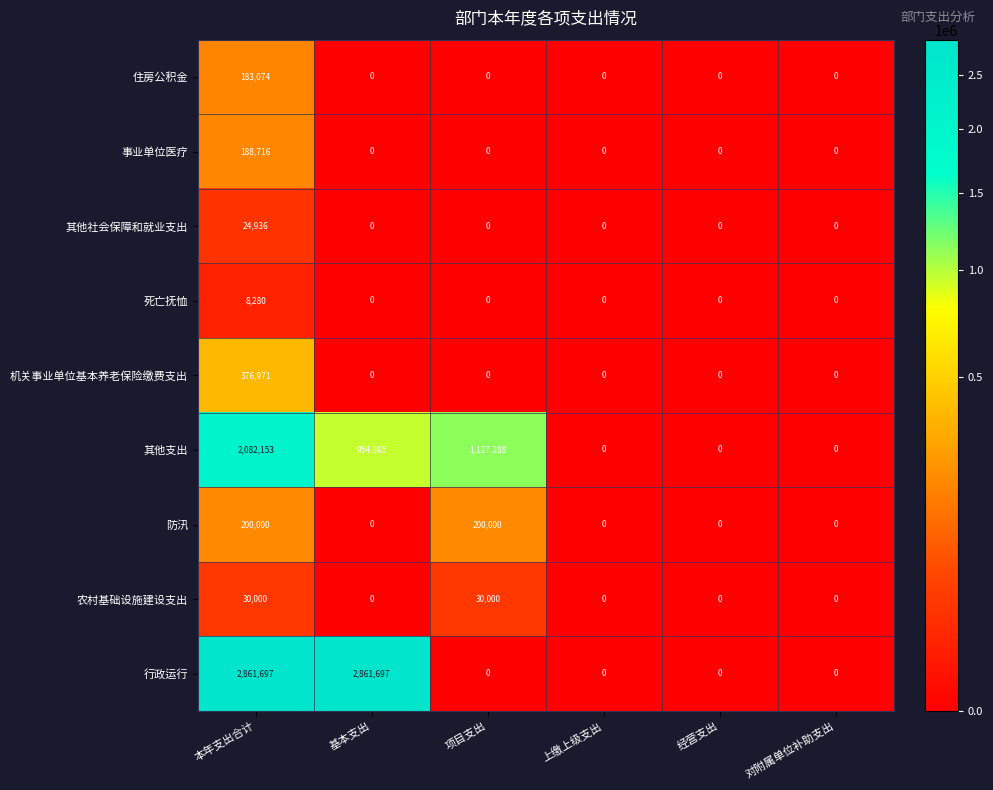

List the series in order of their peak value, lowest first.

死亡抚恤, 其他社会保障和就业支出, 农村基础设施建设支出, 住房公积金, 事业单位医疗, 防汛, 机关事业单位基本养老保险缴费支出, 其他支出, 行政运行